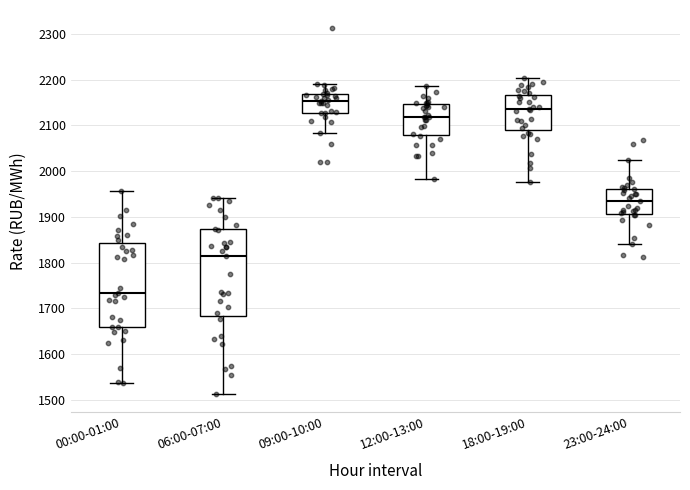

Where does the lower whisker of the box for 06:00-07:00 end on the y-axis? The values are not printed on the chart, so give them approximately, as read against the axis.

1510